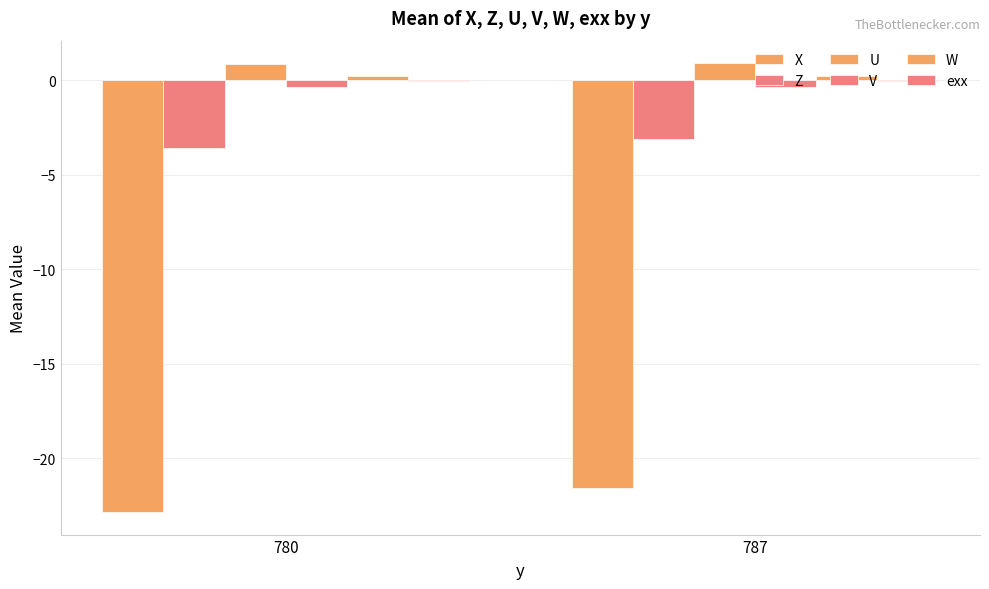

How many groups of bars are there?

2